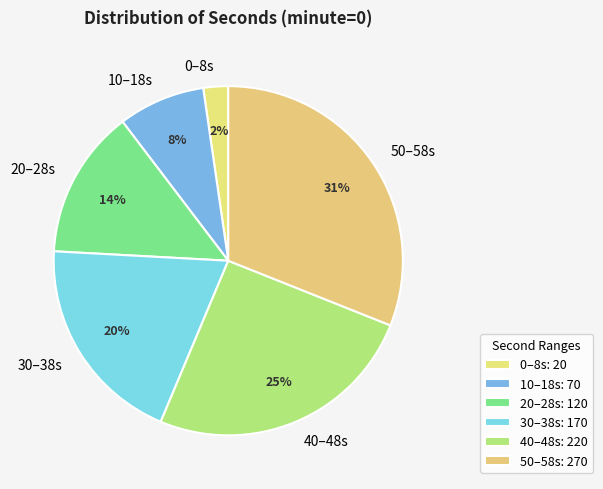

To the nearest percent, what is the average slice percentage?

17%